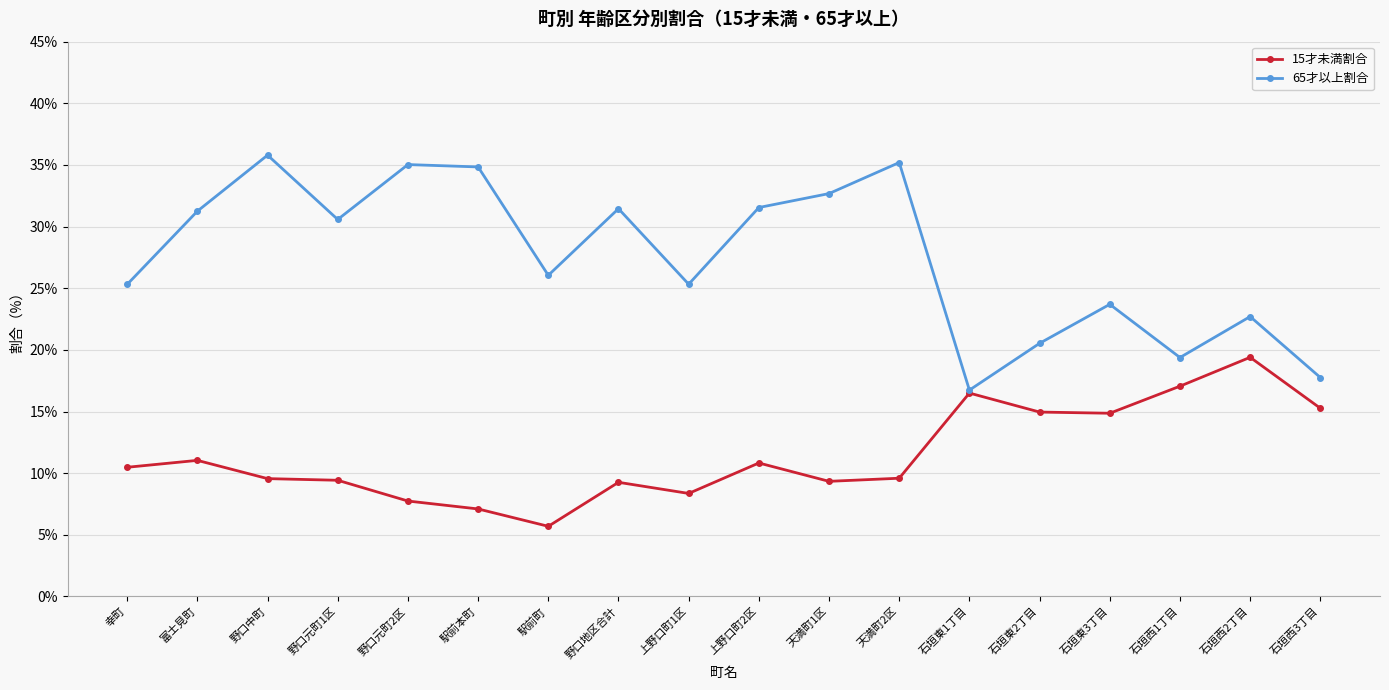

What are all the series names shown in the legend?

15才未満割合, 65才以上割合